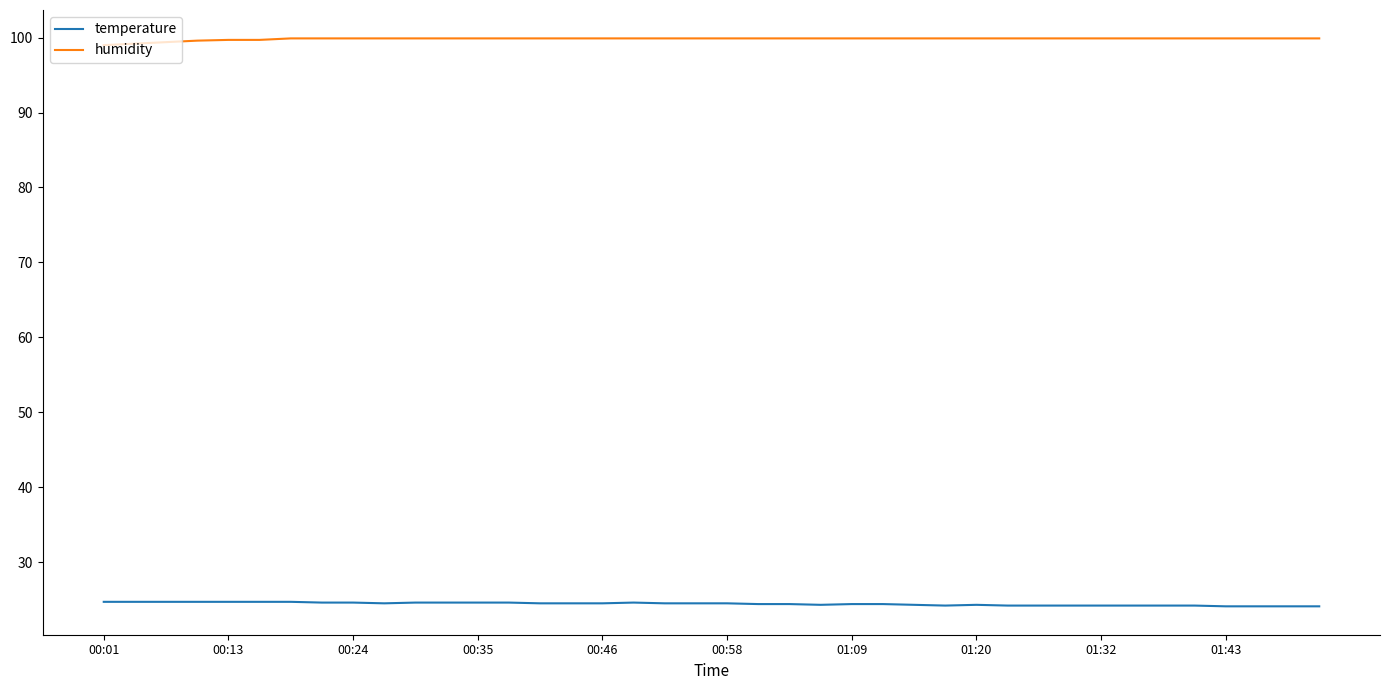

What is the minimum value for humidity?

99.0